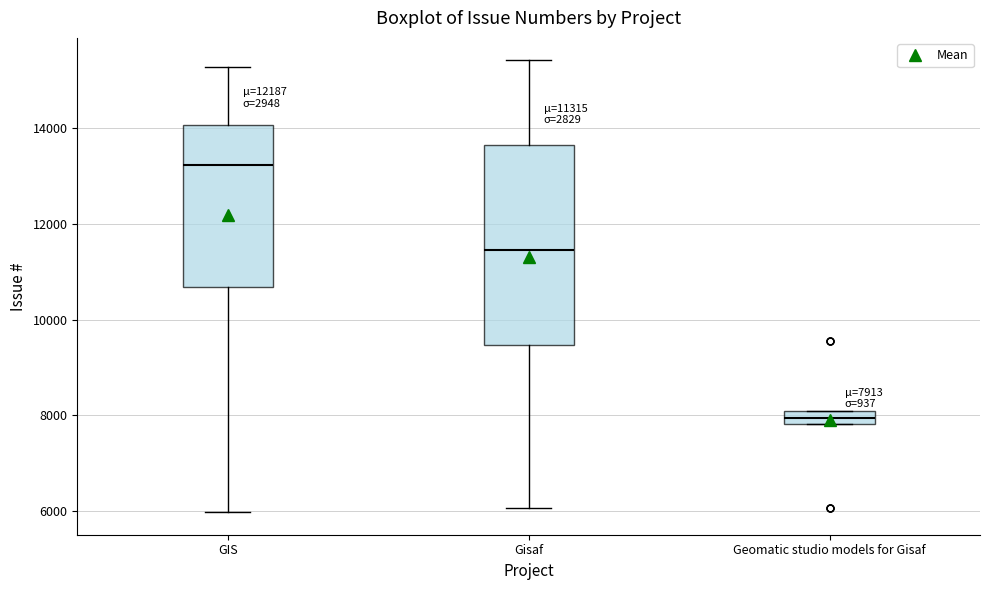

Which box's median line is the highest?

GIS